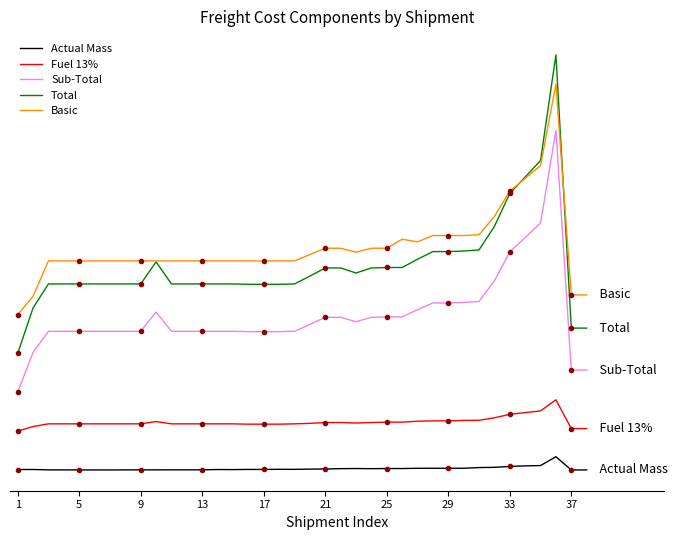

What is the maximum value shown in the chart?

855.0